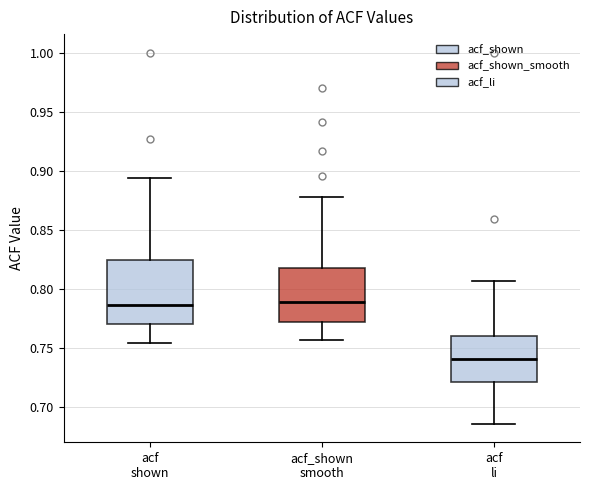

Reading left to right, transcribe this box plot: for each box, give where its median line is, the range the box spans, and where its two whiskers end, as read against the y-axis. The values are not printed on the chart, so give them approximately, as read against the axis.

acf shown: median 0.785, box 0.770 to 0.825, whiskers 0.755 to 0.895
acf_shown smooth: median 0.790, box 0.770 to 0.820, whiskers 0.755 to 0.880
acf li: median 0.740, box 0.720 to 0.760, whiskers 0.685 to 0.805